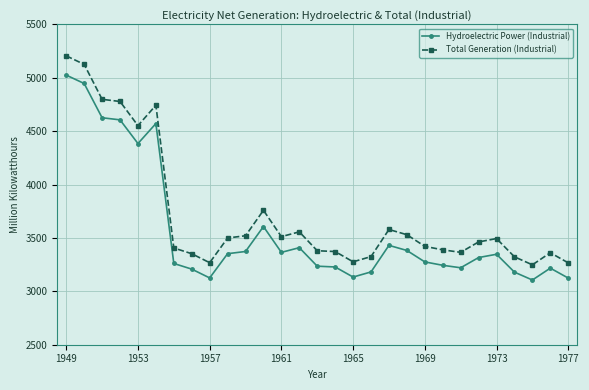

What is the difference between the maximum and second lowest values in the Hydroelectric Power (Industrial) series?

1900.6